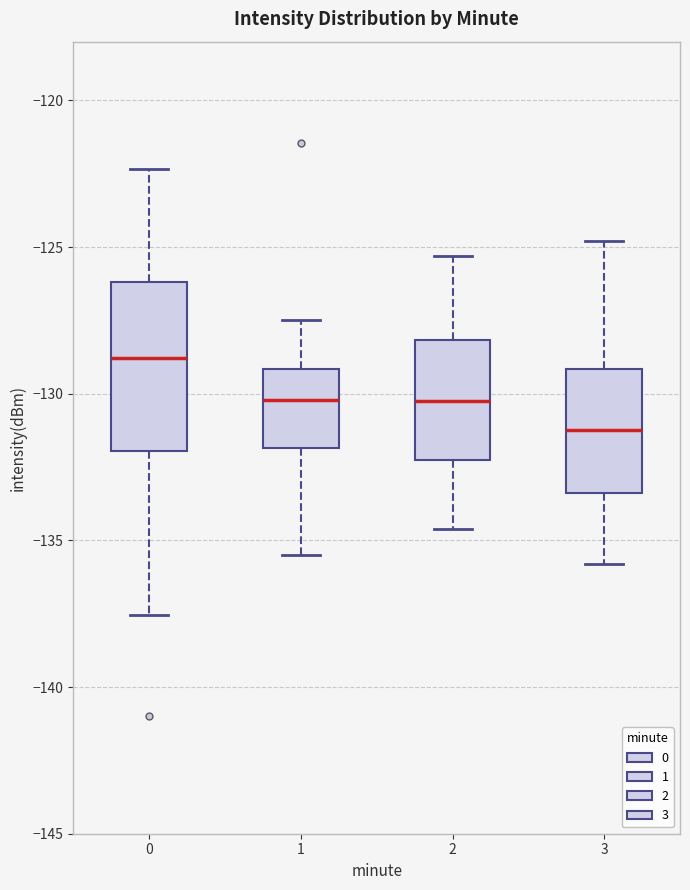

Reading left to right, read every box against the y-axis: the position of its median line, the range the box covers, and the ends of its whiskers. The values are not printed on the chart, so give them approximately, as read against the axis.

0: median -129.0, box -132.0 to -126.0, whiskers -137.5 to -122.5
1: median -130.0, box -132.0 to -129.0, whiskers -135.5 to -127.5
2: median -130.0, box -132.0 to -128.0, whiskers -134.5 to -125.5
3: median -131.0, box -133.5 to -129.0, whiskers -136.0 to -125.0